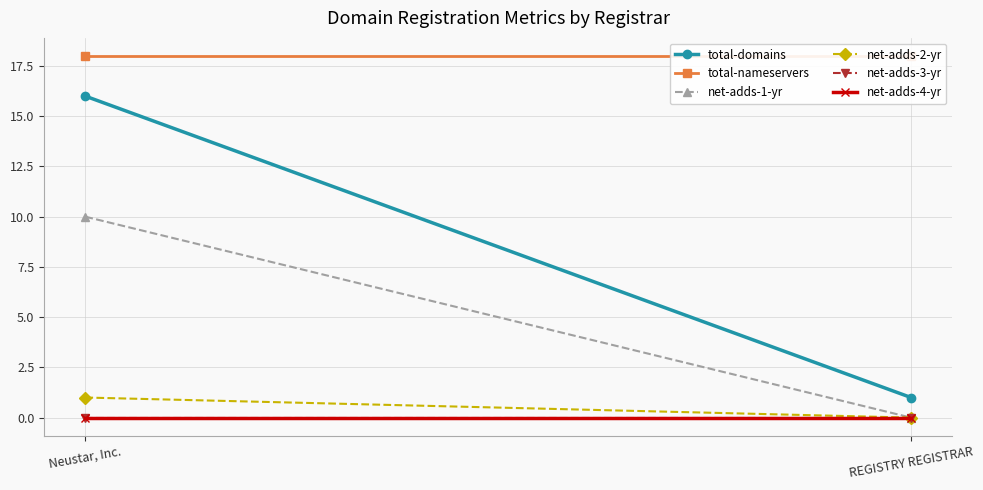

At how many categories does at least one series exceed 6?

2